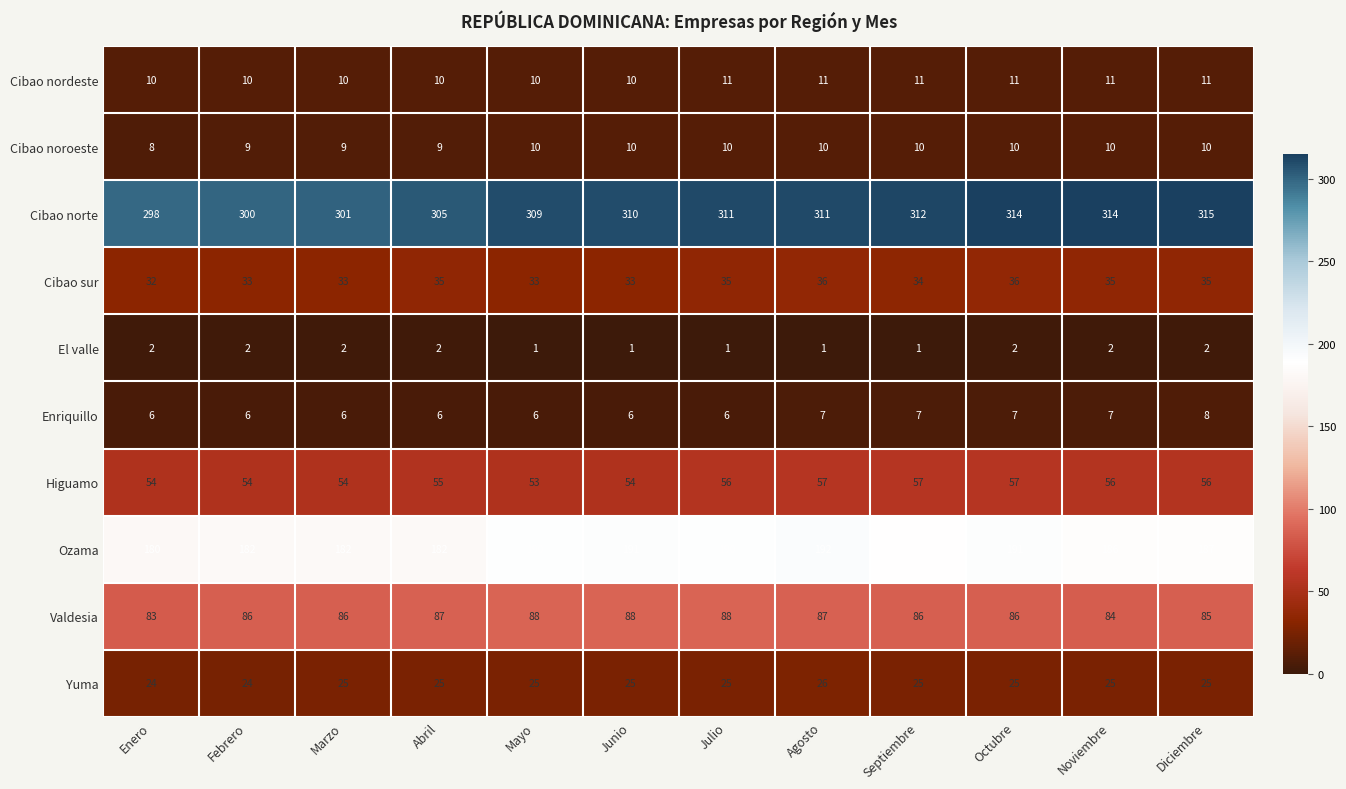

The Cibao noroeste series shows 10 at Noviembre. True or false?

True